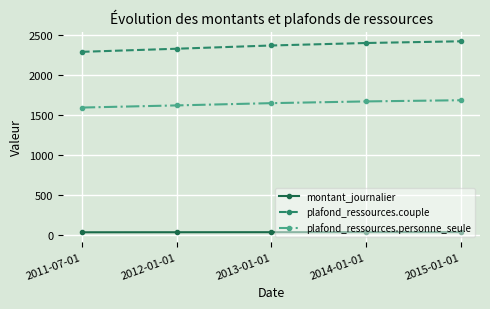

What is the difference between the maximum and minimum values in the plafond_ressources.couple series?

131.8